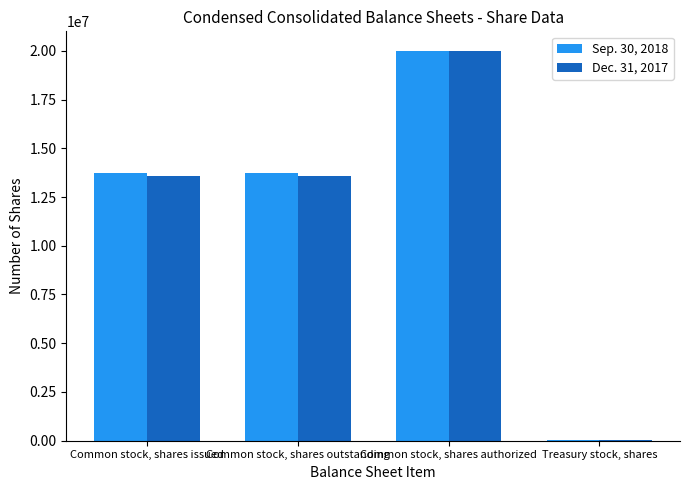

True or false: Sep. 30, 2018 has a value of 18081502 at Common stock, shares issued.

False